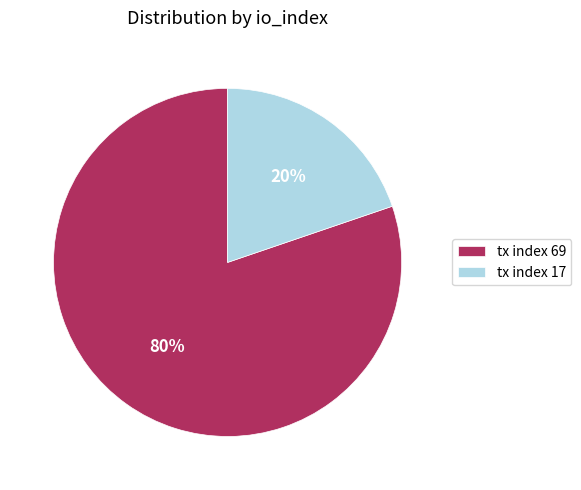

Does tx index 69 account for over 50% of the chart?

Yes